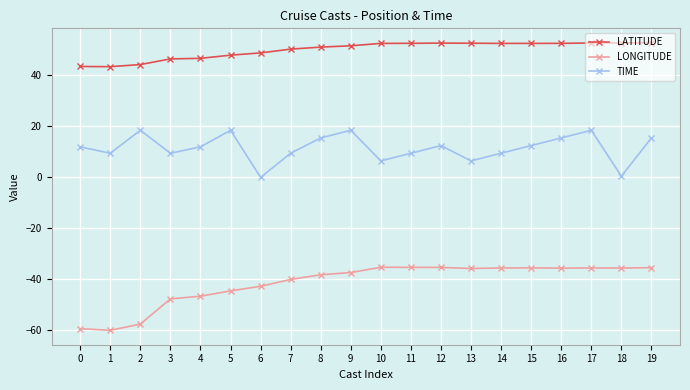

List the series in order of their overall mean, lowest first.

LONGITUDE, TIME, LATITUDE